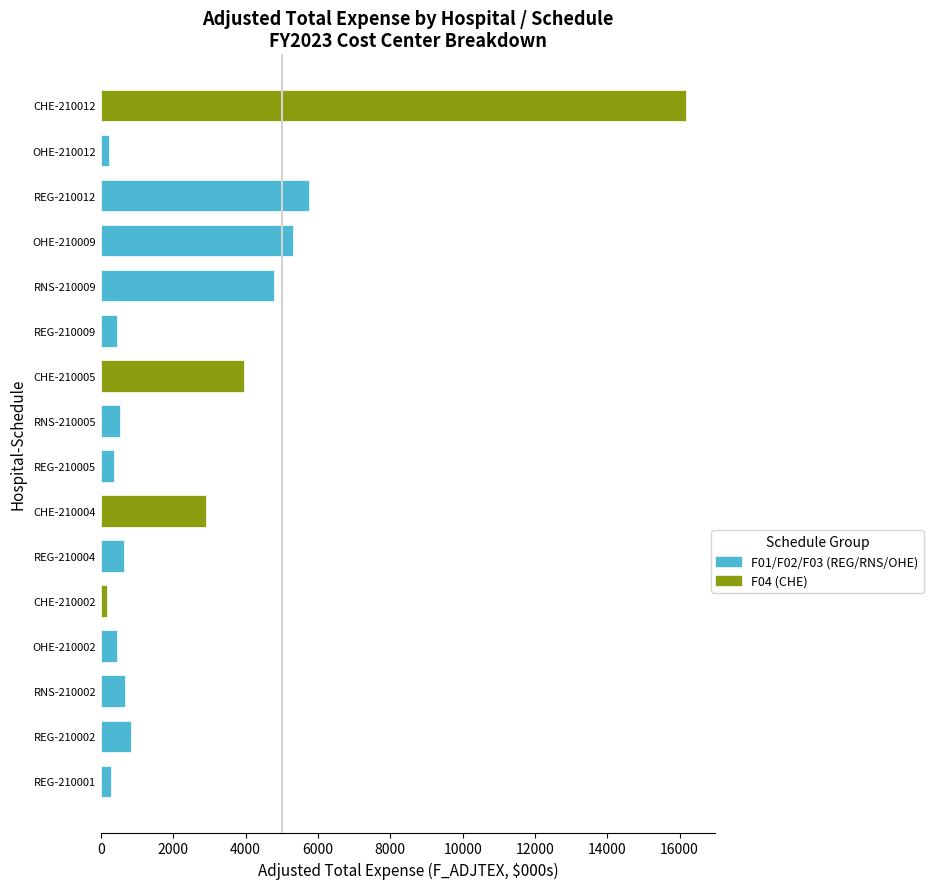

Are the bars horizontal?

Yes